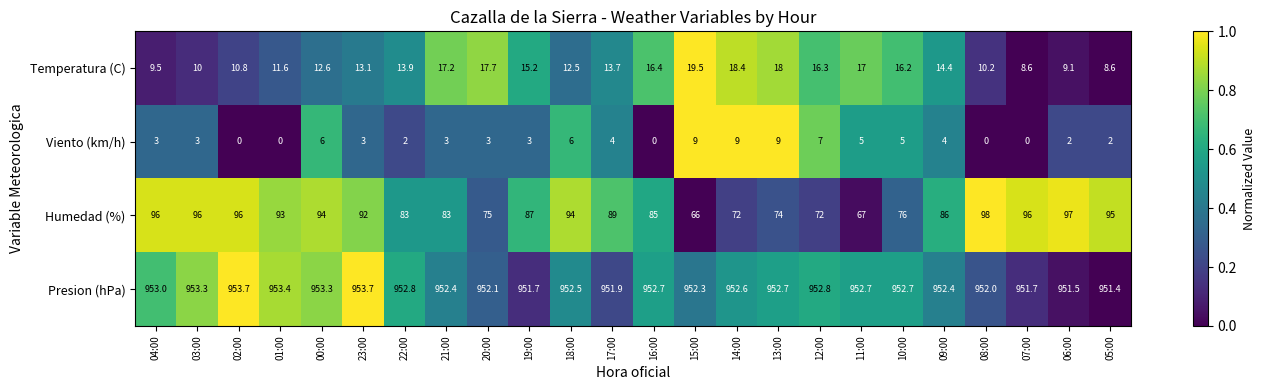

Which series has the largest total across all categories?

Presion (hPa)